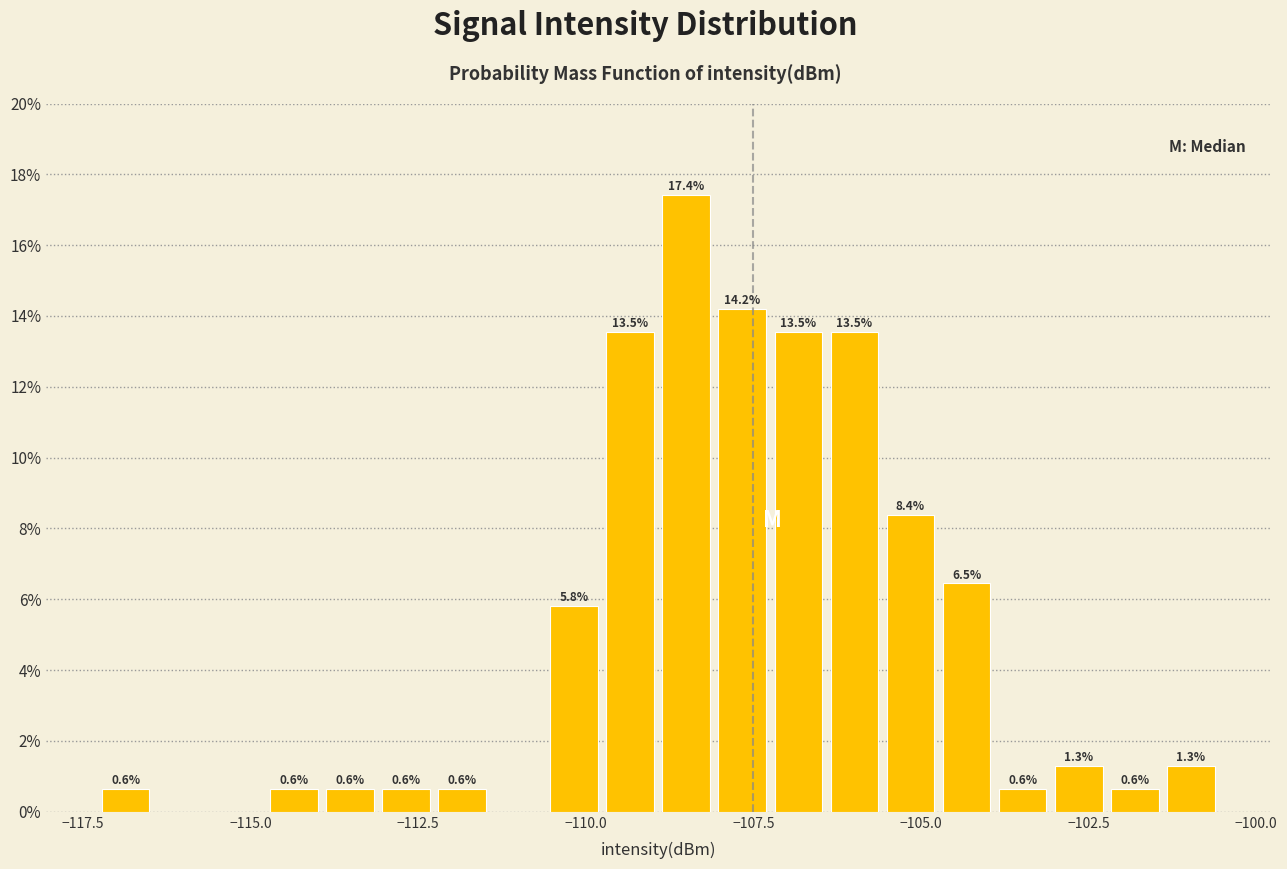

Read against the x-axis, roughly where is the centre of the tallest bar?

-108.5